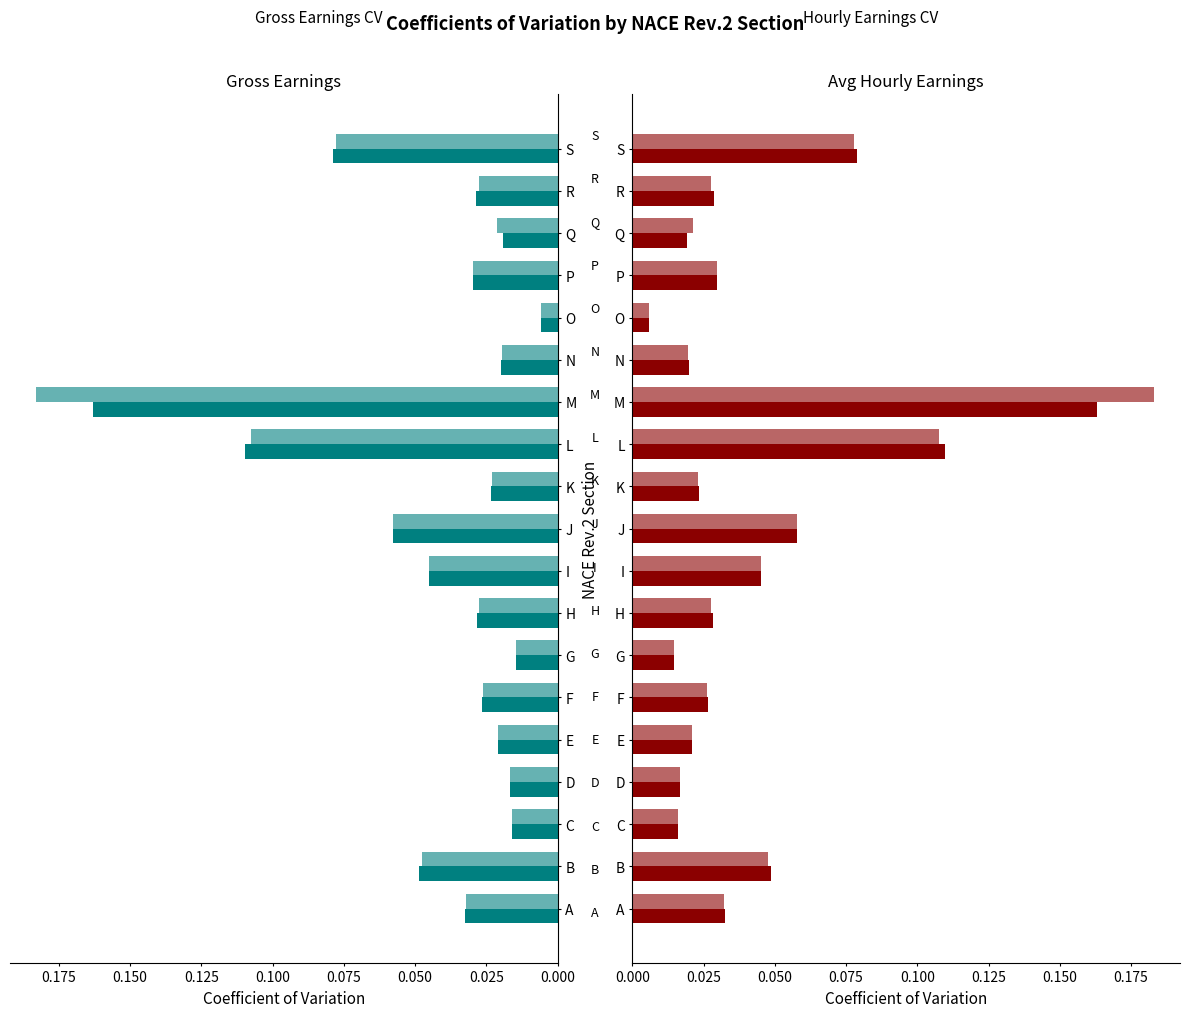

The value of Gross earnings at Q is 0.0. True or false?

False